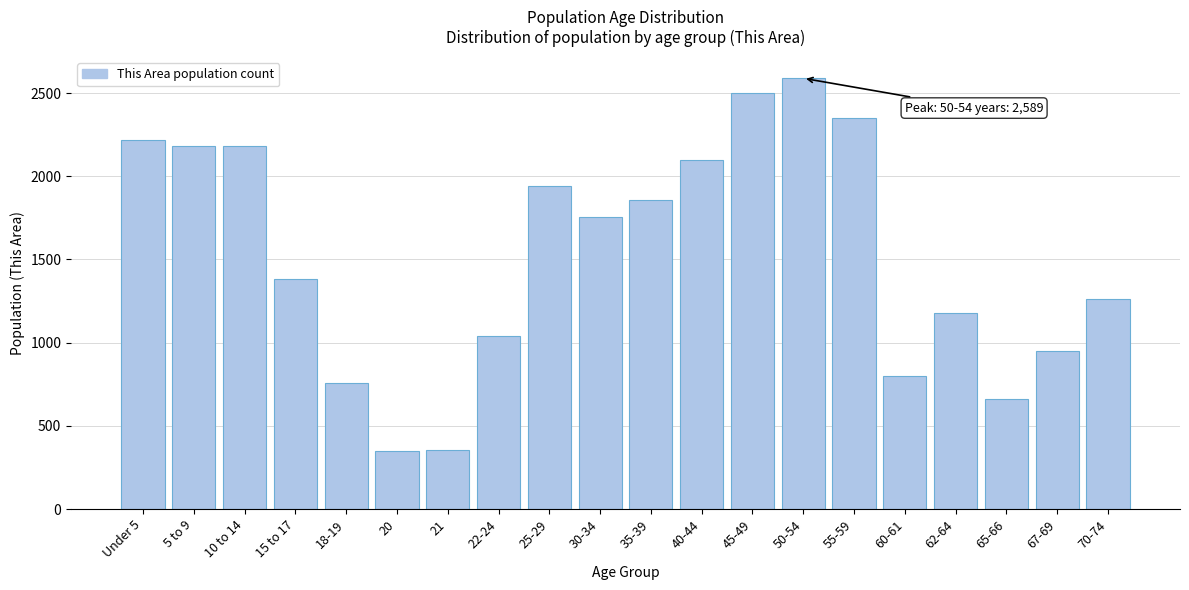

Which label corresponds to the largest value in the chart?

50-54